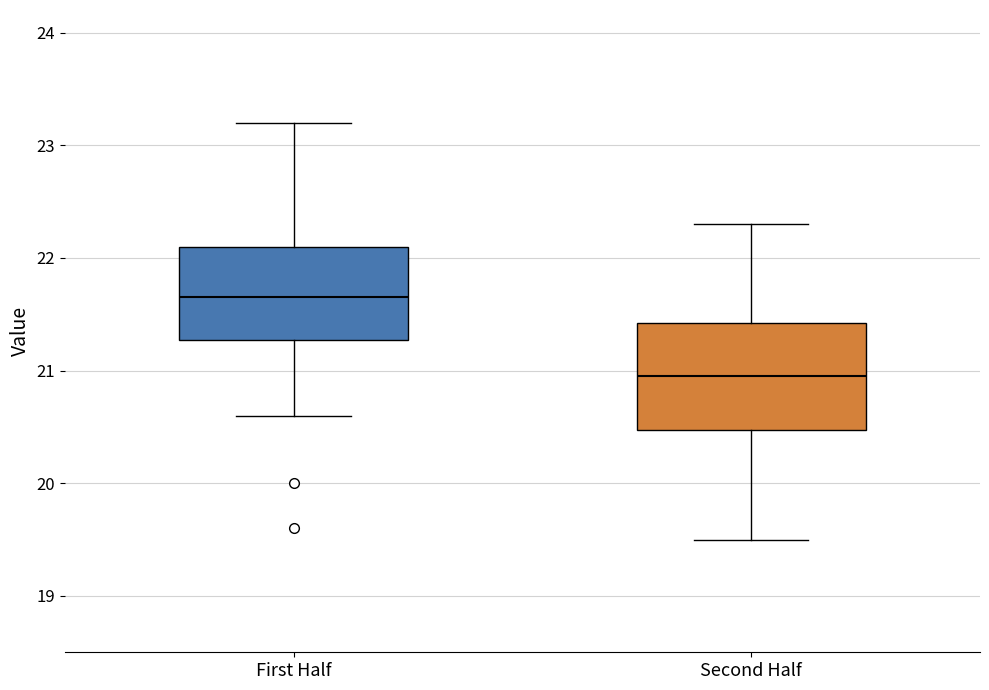

Reading left to right, transcribe this box plot: for each box, give where its median line is, the range the box spans, and where its two whiskers end, as read against the y-axis. The values are not printed on the chart, so give them approximately, as read against the axis.

First Half: median 21.7, box 21.3 to 22.1, whiskers 20.6 to 23.2
Second Half: median 21.0, box 20.5 to 21.4, whiskers 19.5 to 22.3